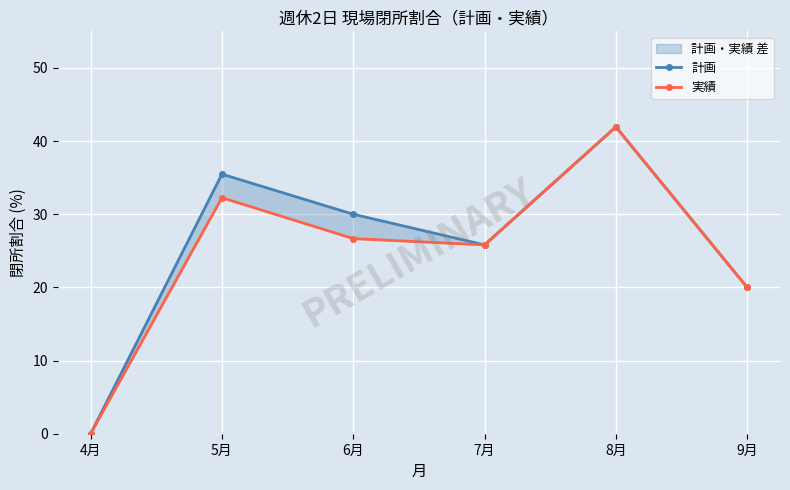

At which label is 計画 closest to 20?

9月